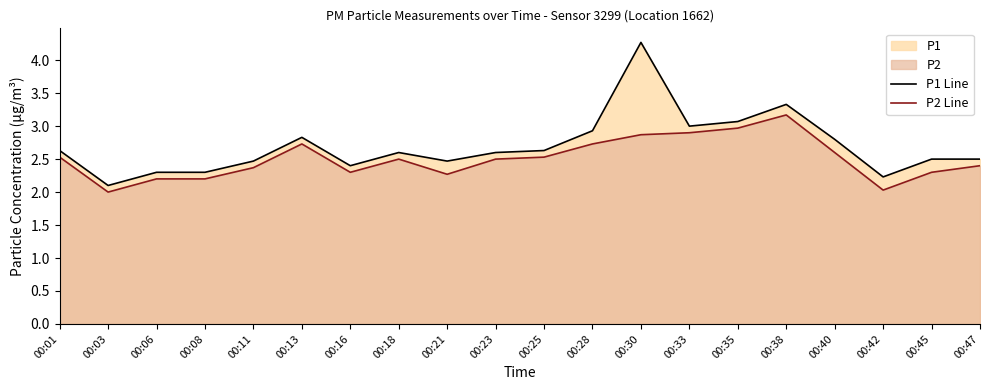

At how many categories does at least one series exceed 3?

3